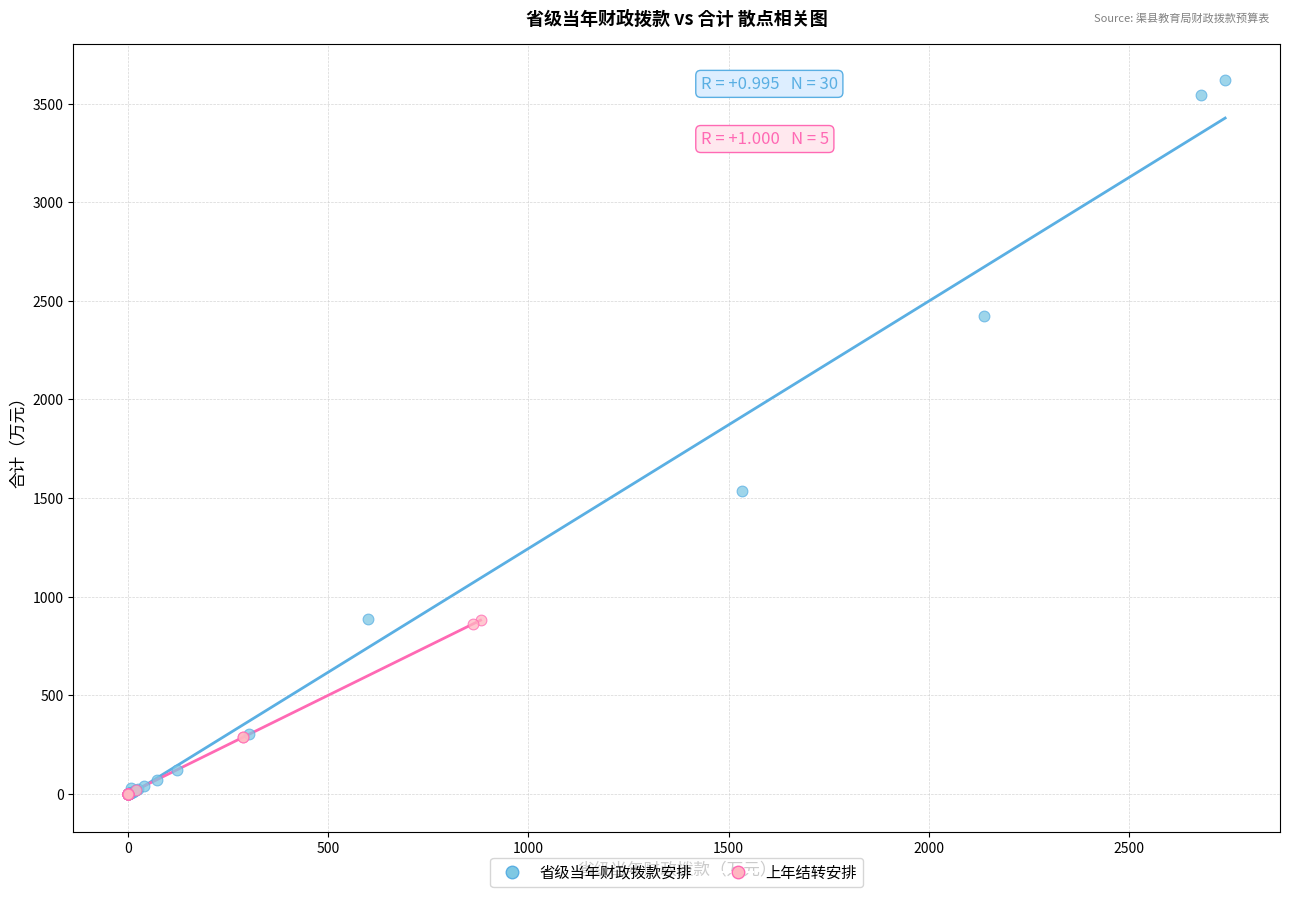

Which series has the widest spread of Y values?

省级当年财政拨款安排